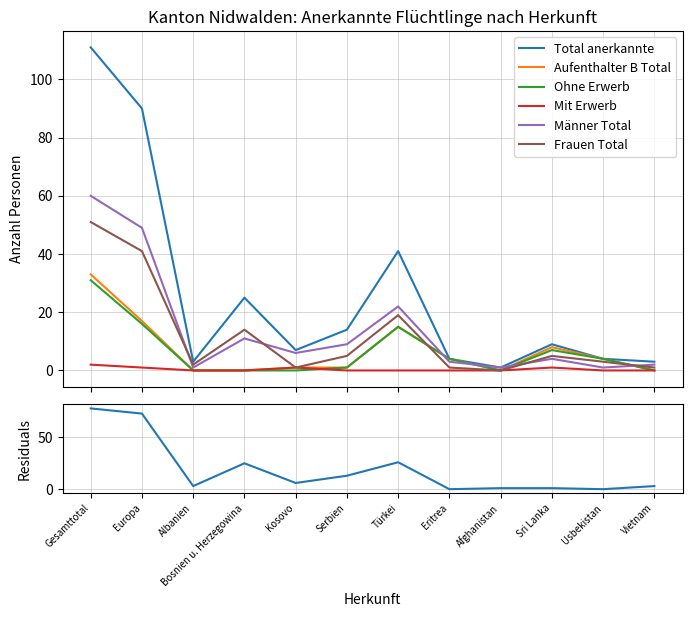

Where is the first local minimum for Männer Total?

Albanien